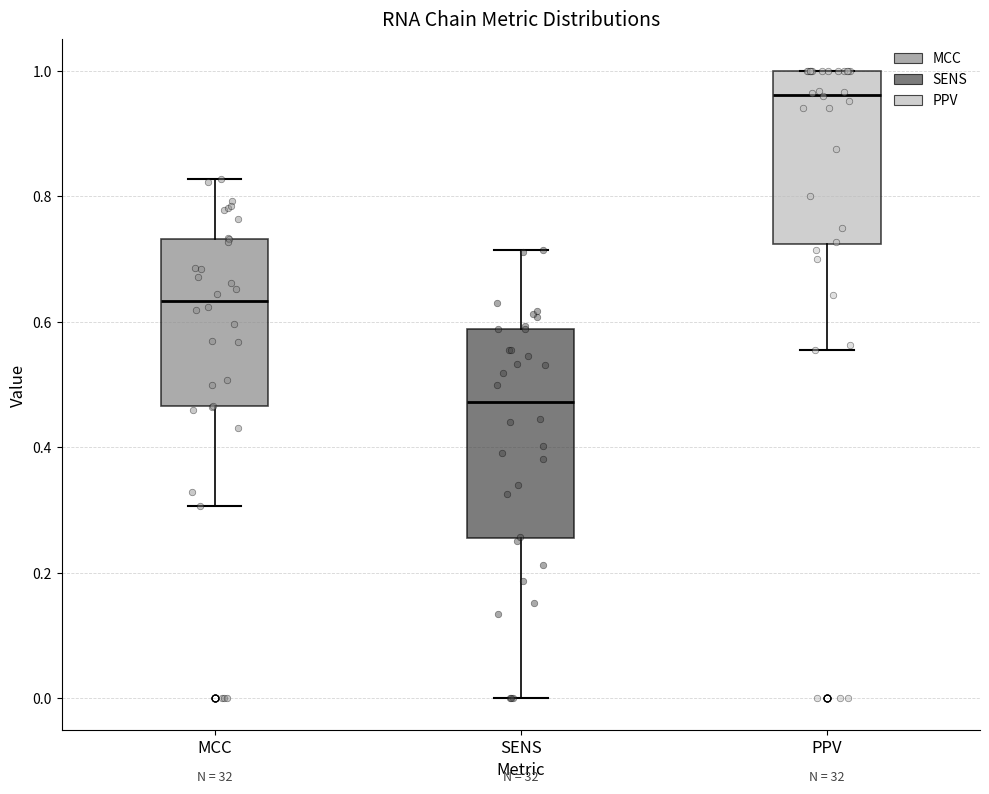

Which box has the highest median line?

PPV